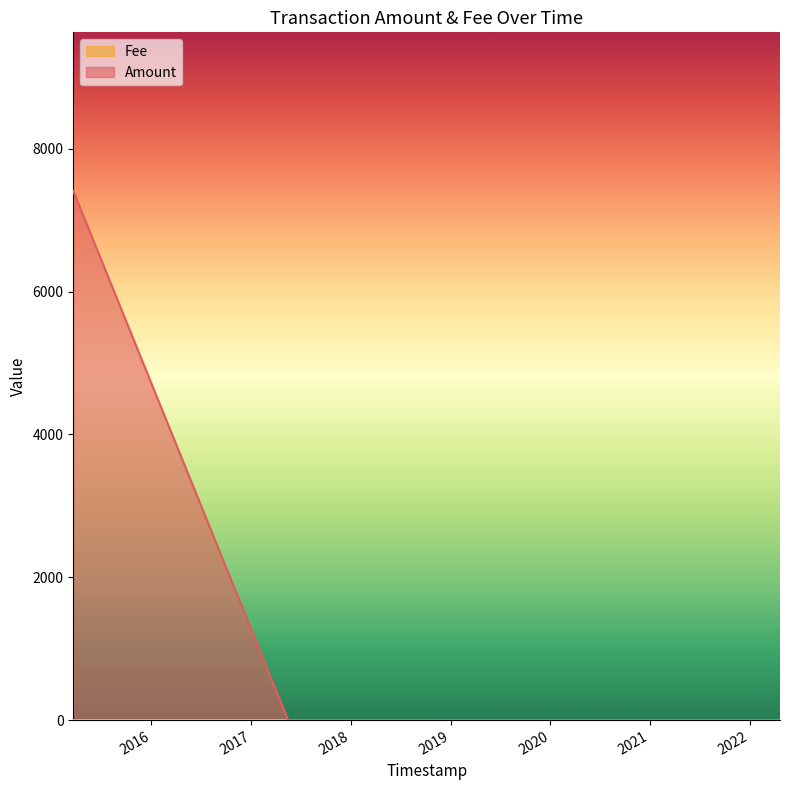

Which series has the largest range (max minus min)?

Amount